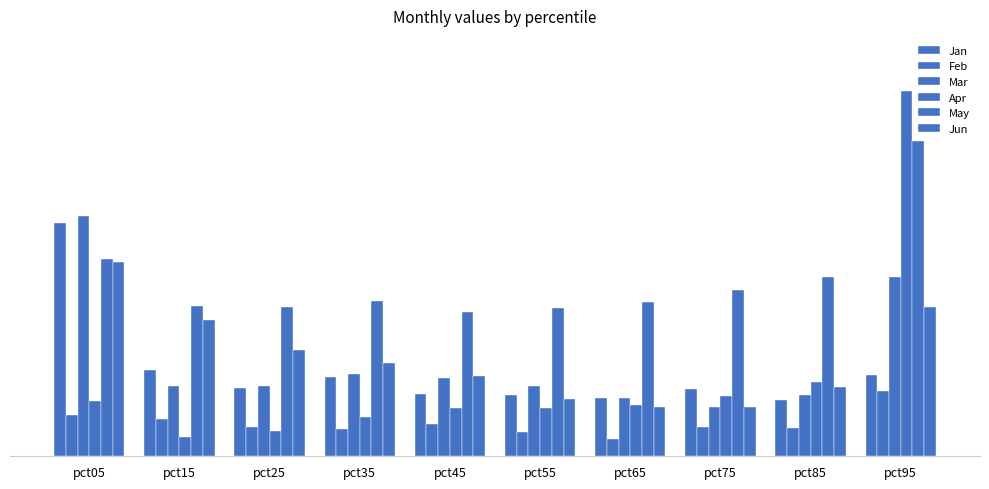

Are the bars horizontal?

No